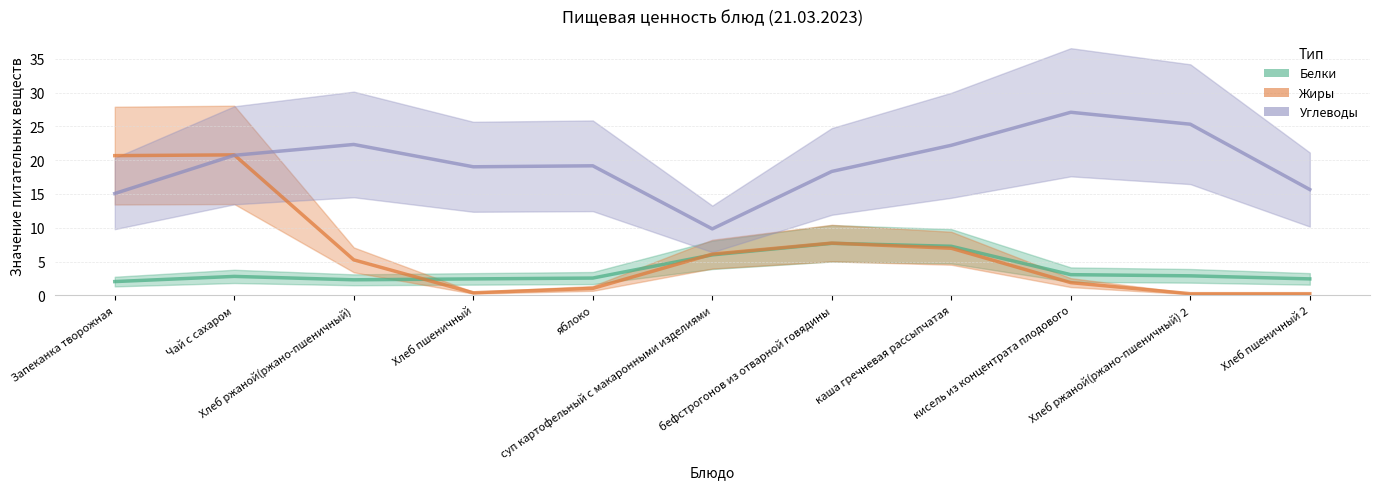

What position from the right is Хлеб ржаной(ржано-пшеничный)?

9